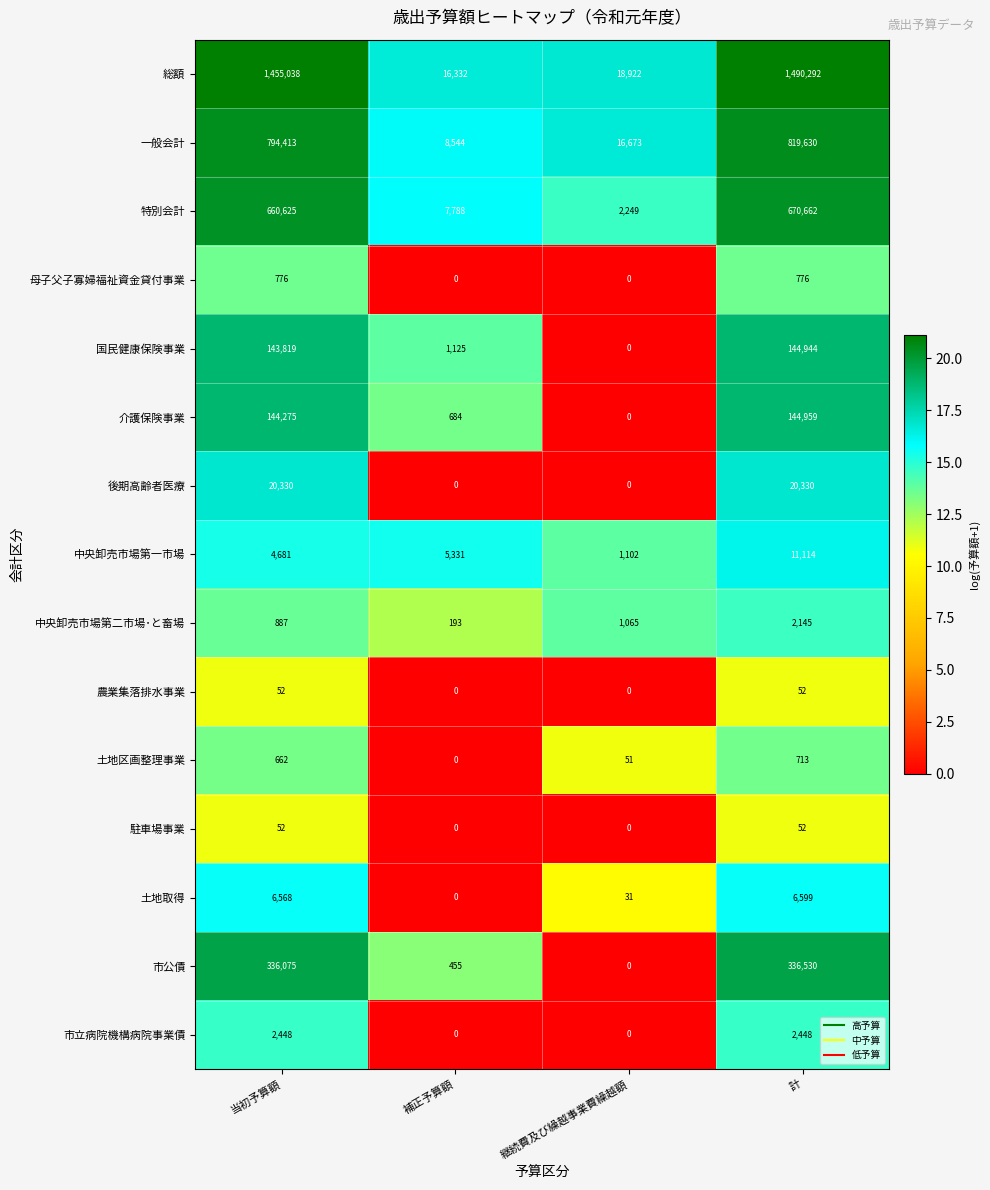

List the labels in order of 中央卸売市場第一市場 value, largest first.

計, 補正予算額, 当初予算額, 継続費及び繰越事業費繰越額